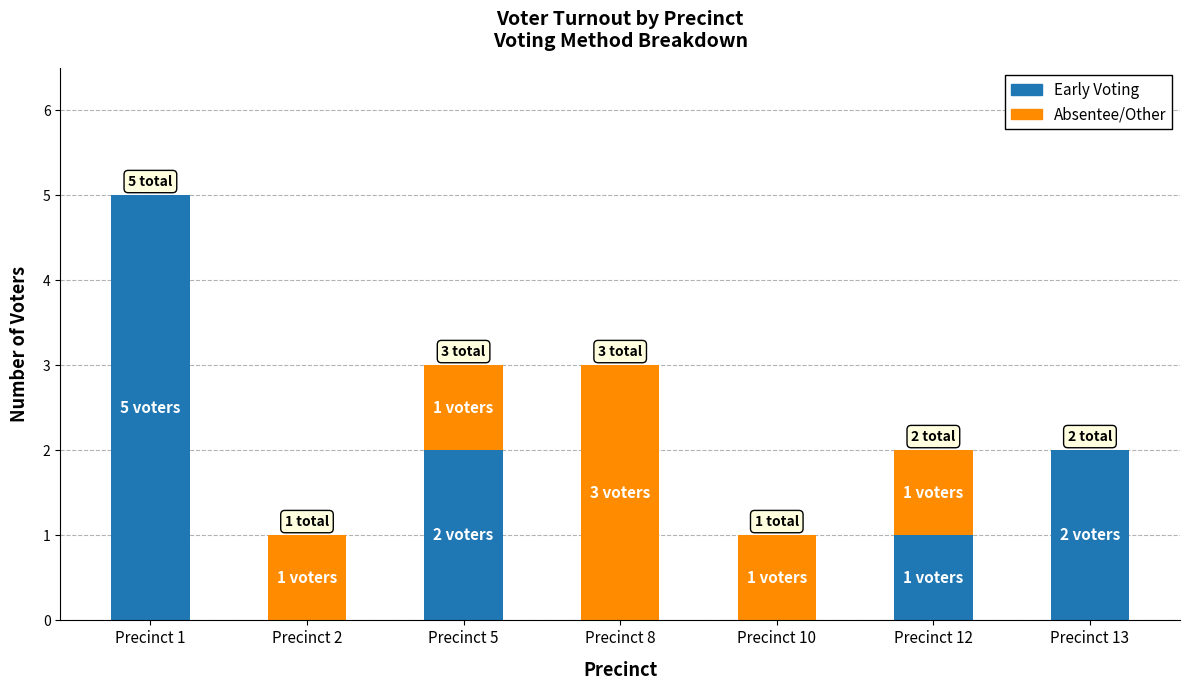

Is it true that Early Voting equals 2 at Precinct 13?

True